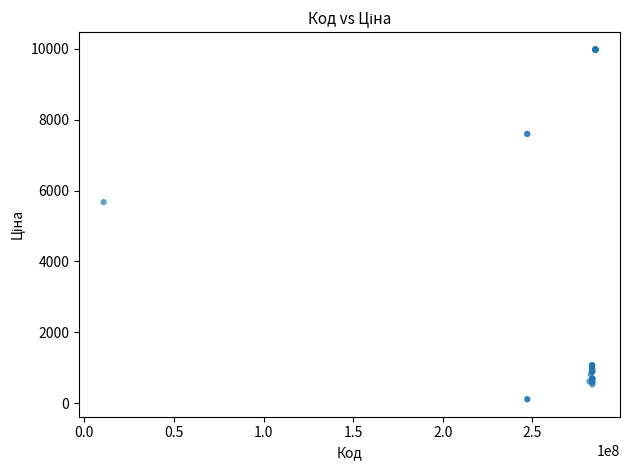

What Y value in the scatter plot is closest to 5044?

5673.8